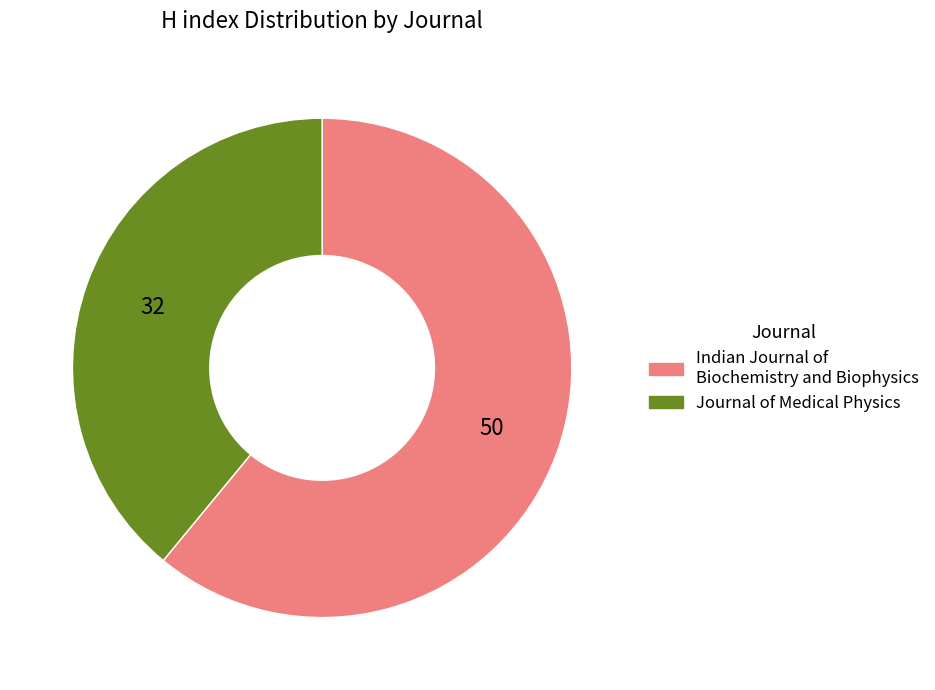

Is there a majority slice in this chart?

Yes